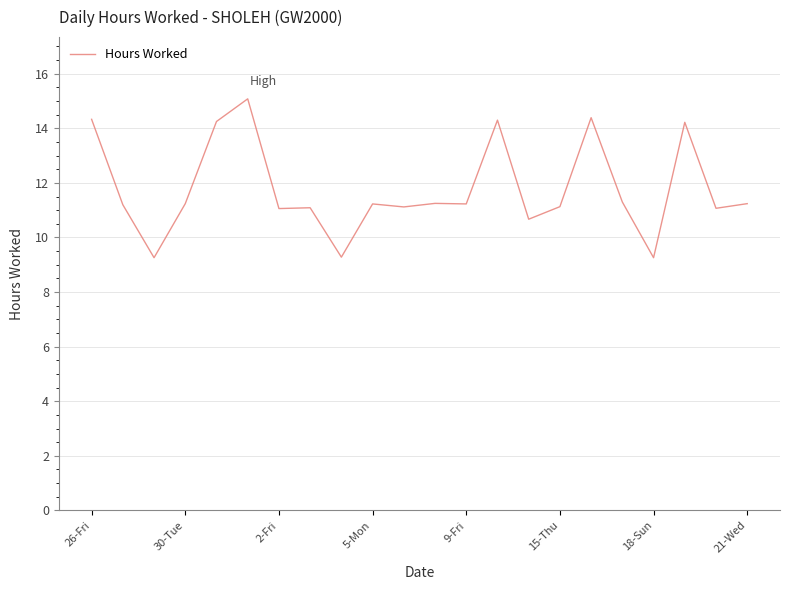

What is the difference between the maximum and minimum values?

5.8